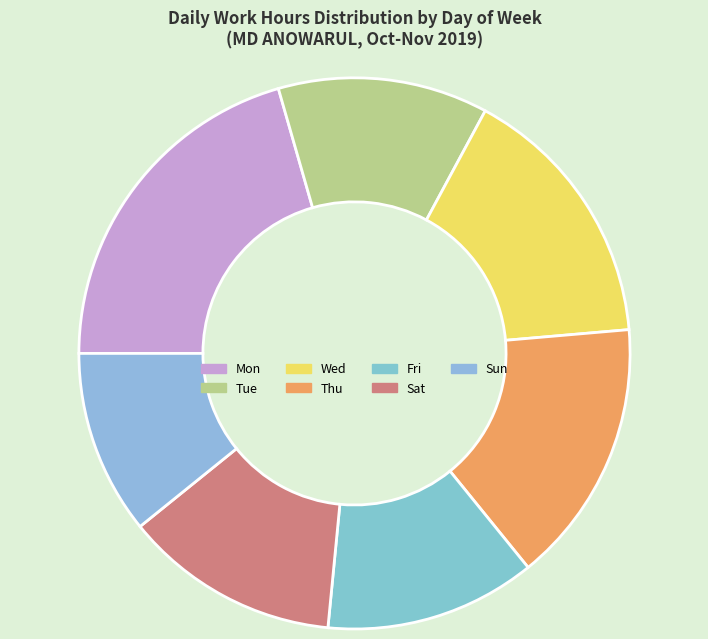

What is the change in value from Tue to Wed?

+3.3